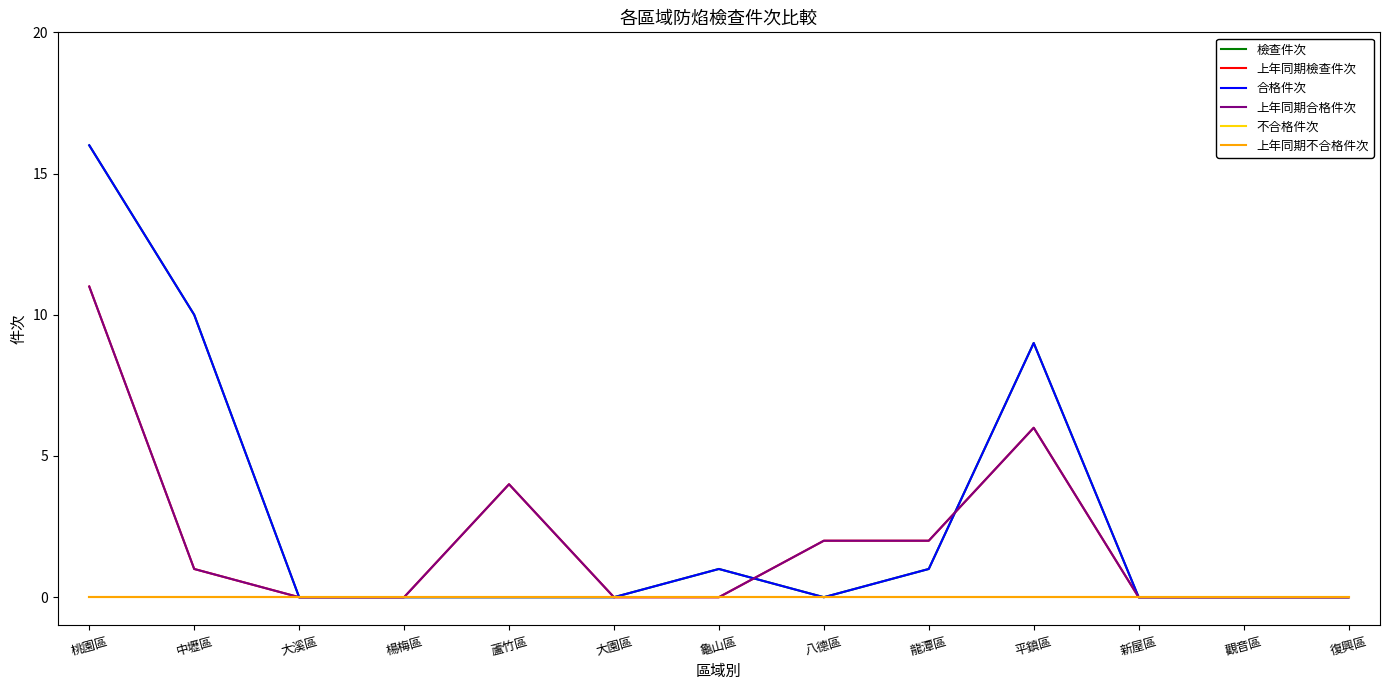

True or false: 上年同期檢查件次 and 上年同期合格件次 cross at least once.

False